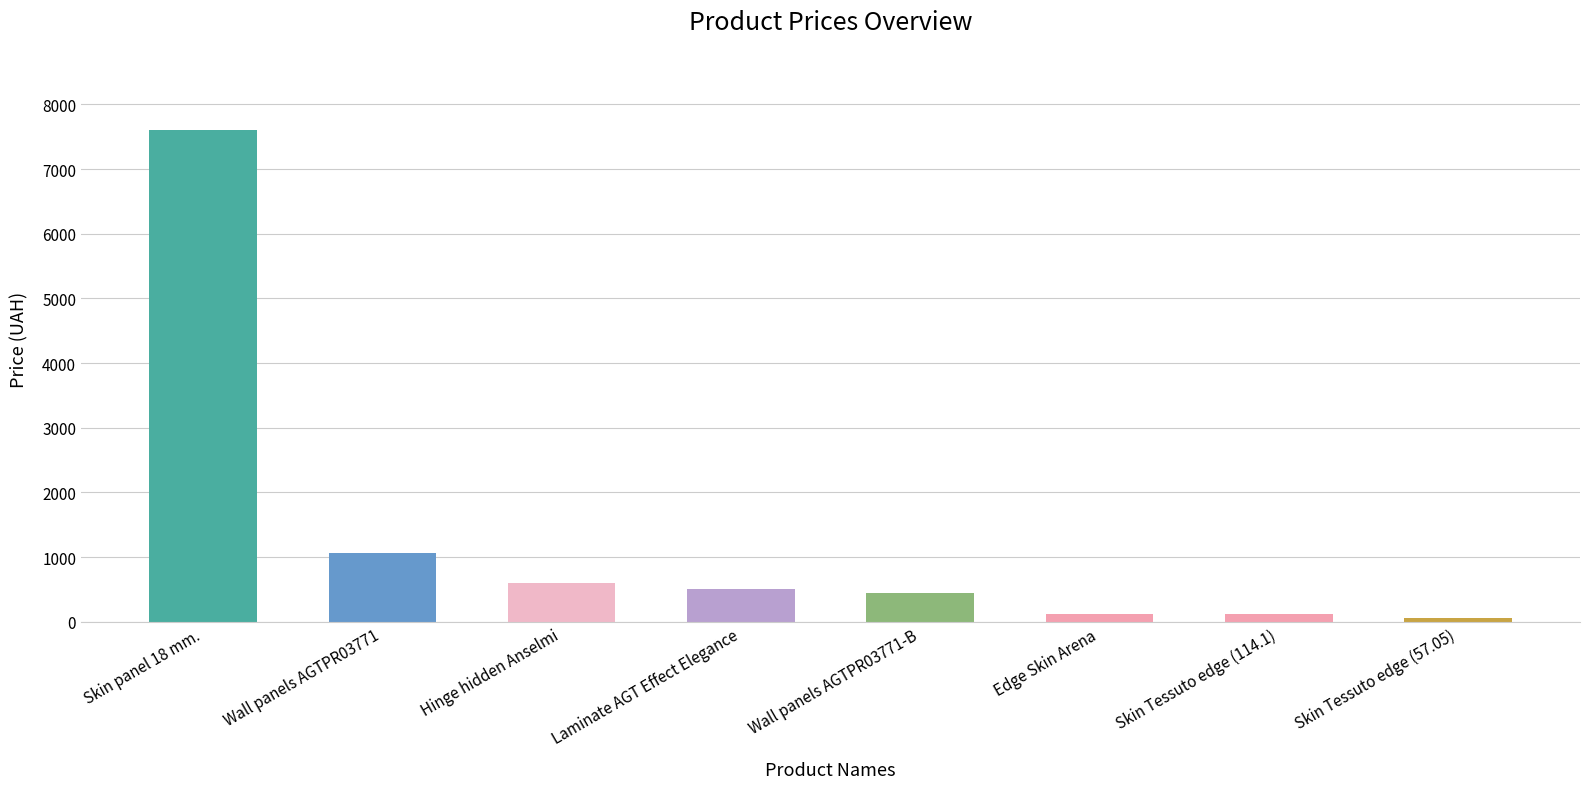

At which label is the value closest to 3826?

Wall panels AGTPR03771